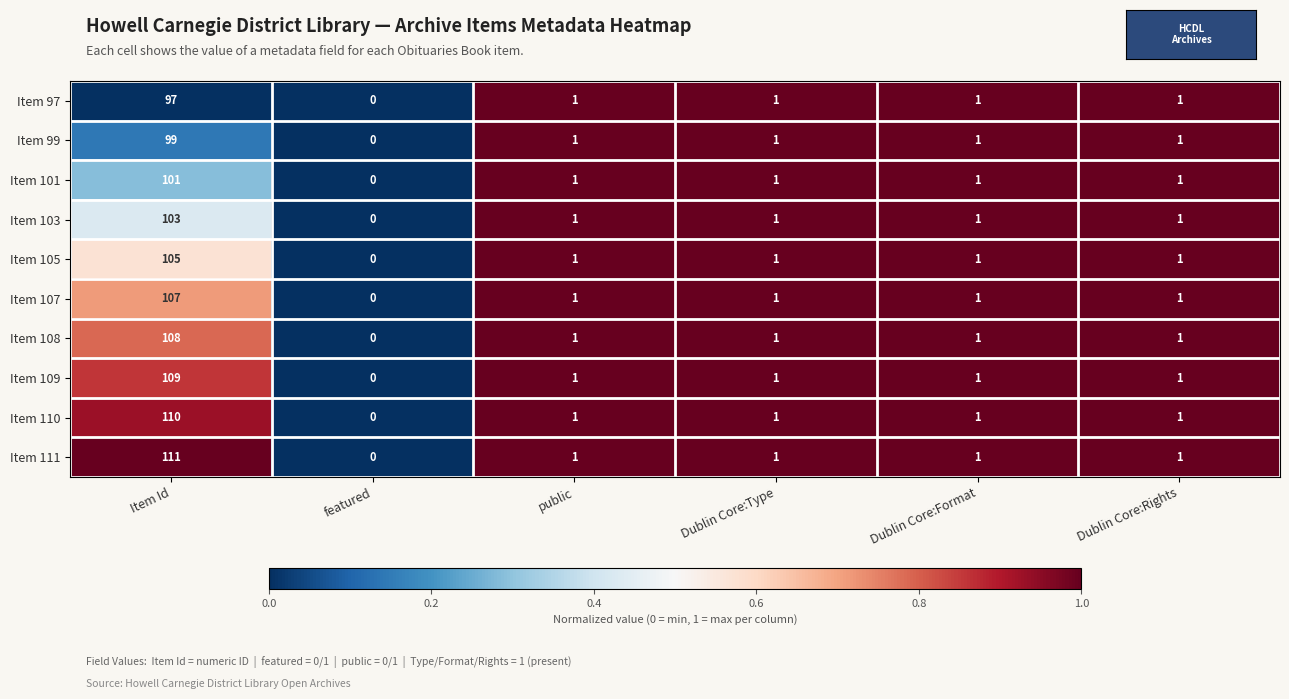

Count the number of data series in this chart.

10